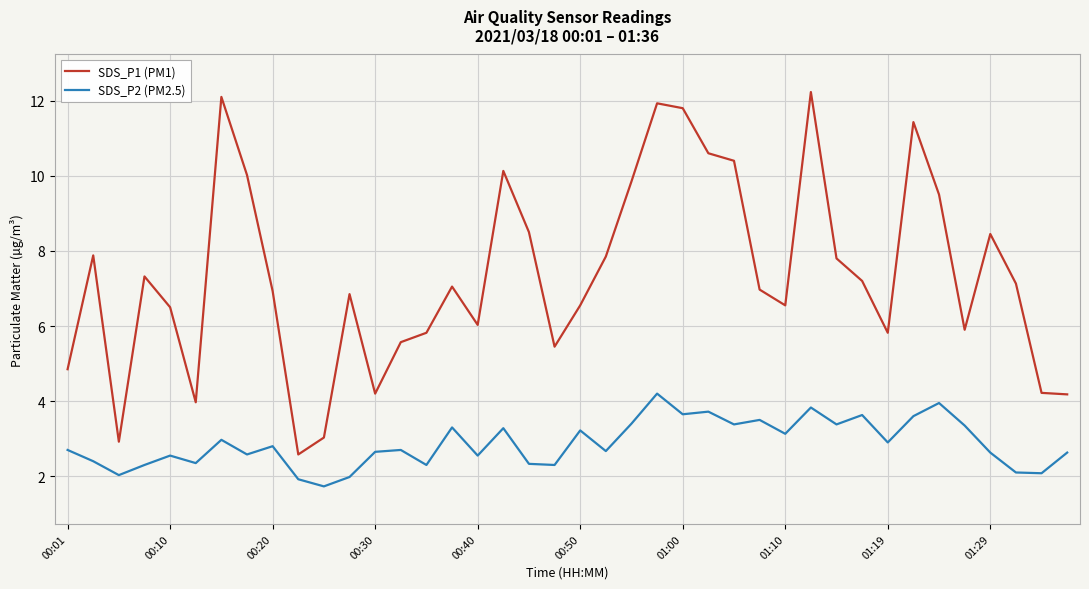

Which series has the largest range (max minus min)?

SDS_P1 (PM1)